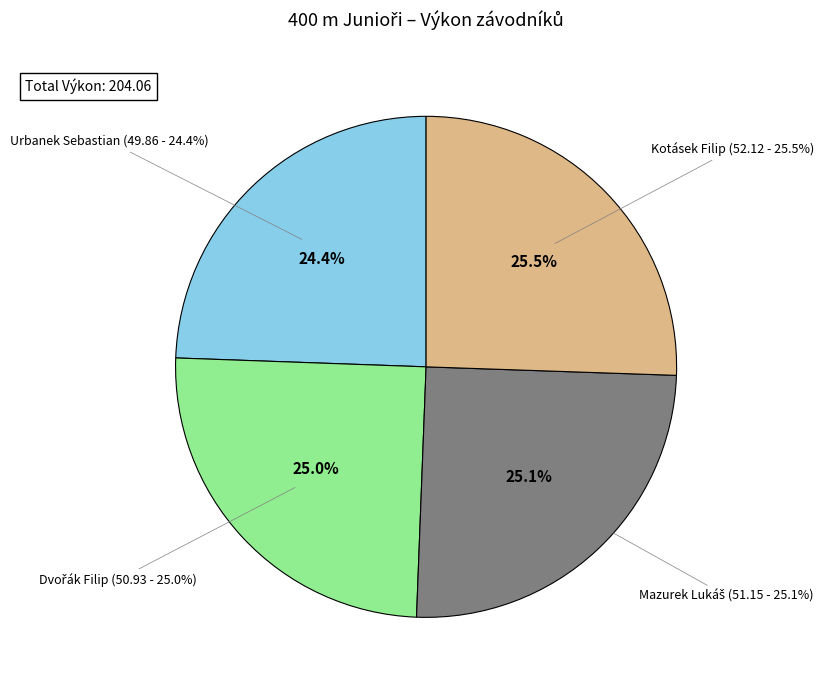

What is the largest slice in the pie chart?

Kotásek Filip